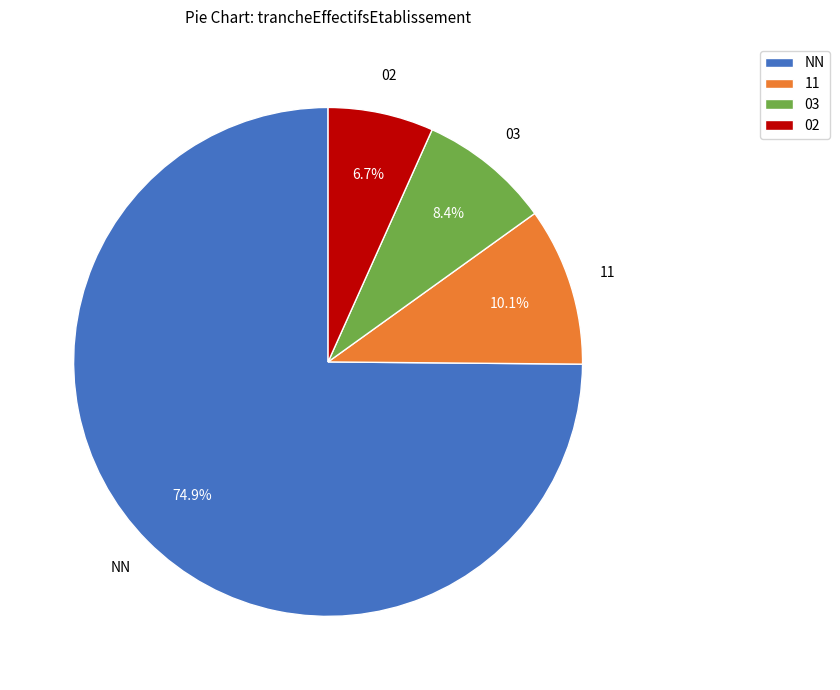

What is the total percentage of 11 and NN?

84.9%